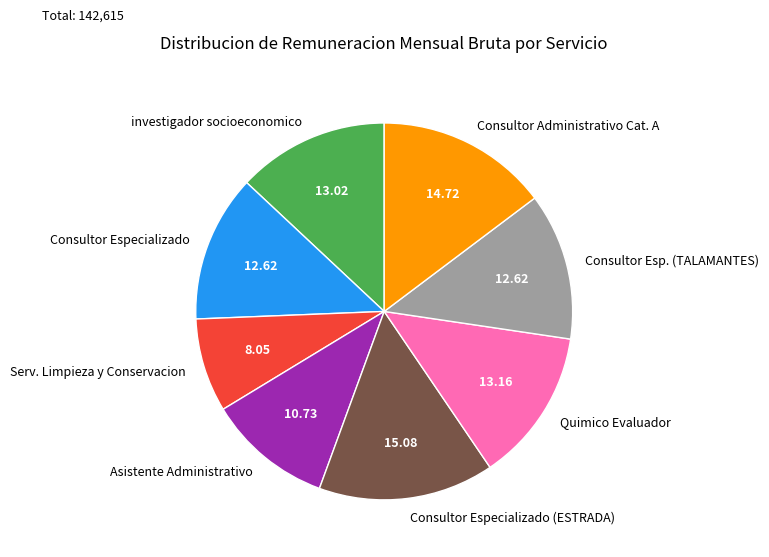

Count the number of slices in the pie.

8